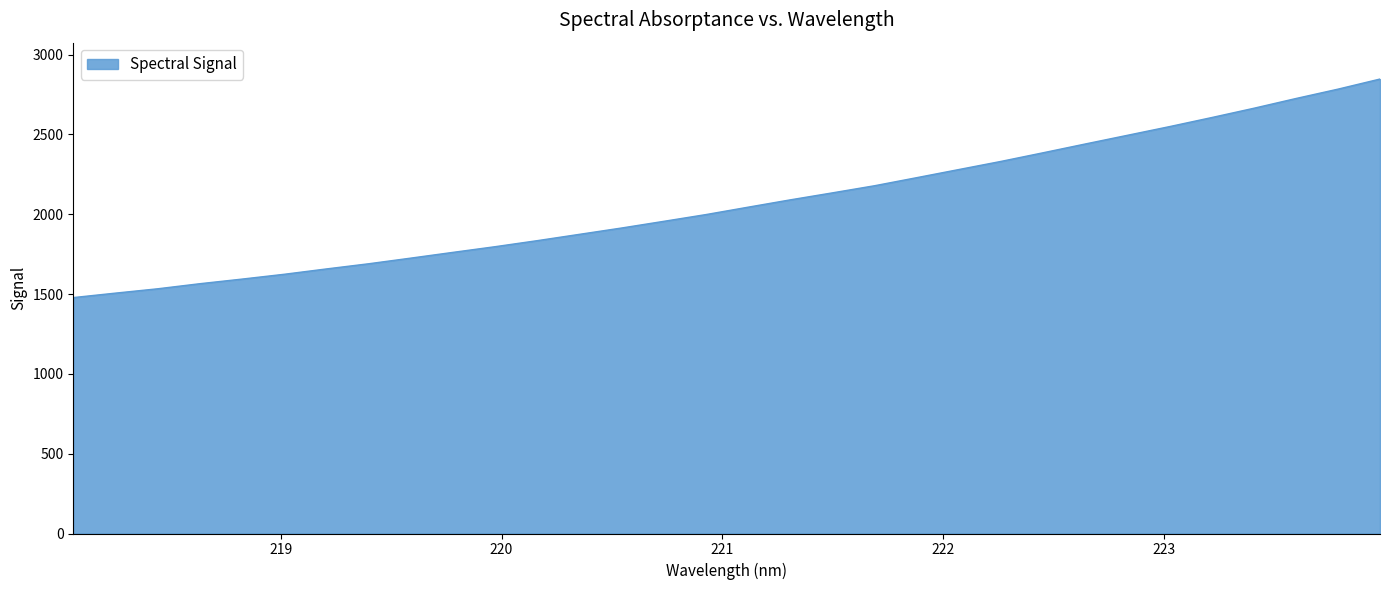

What is the greatest value displayed?

2846.8